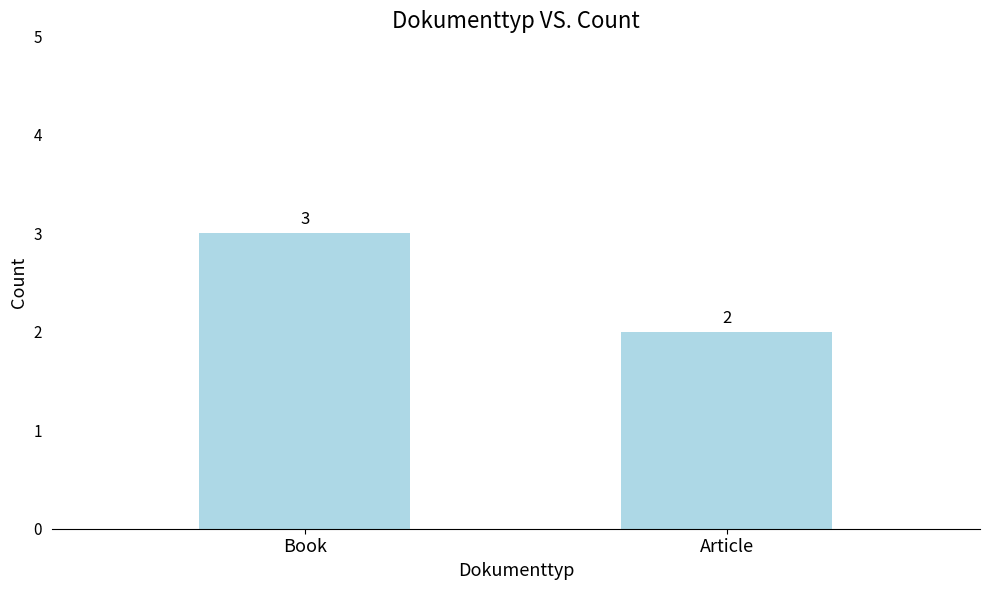

True or false: the data shows 3 at Book.

True